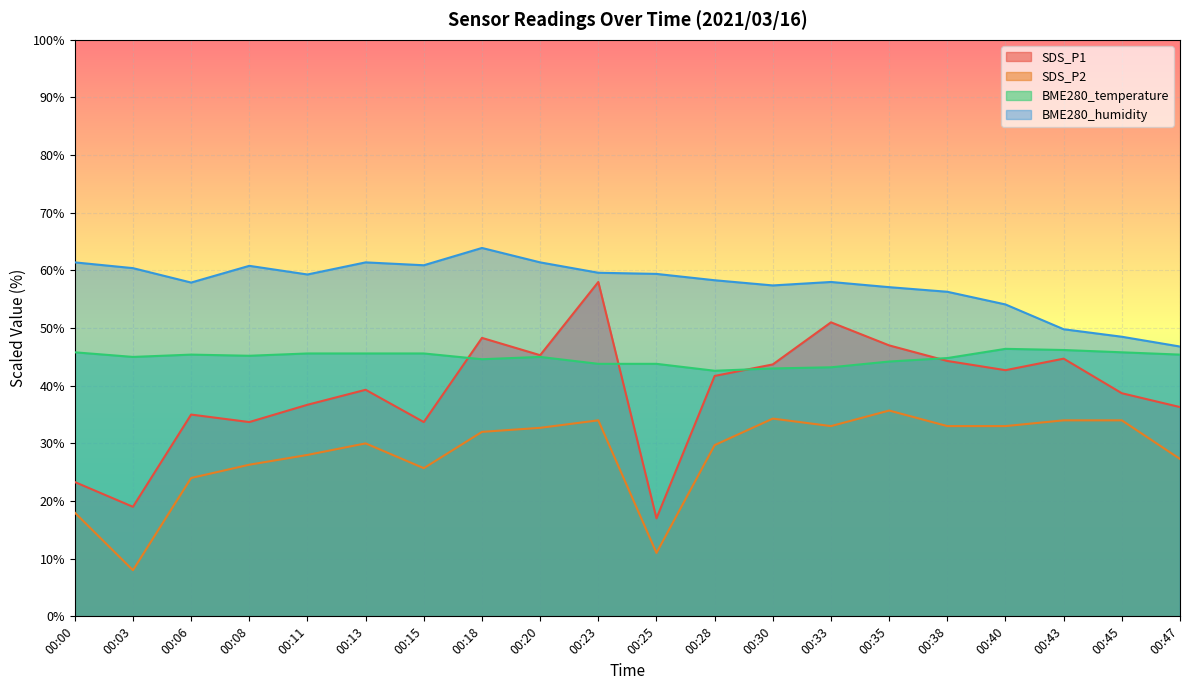

At which category is the sum across all series the highest?

00:23